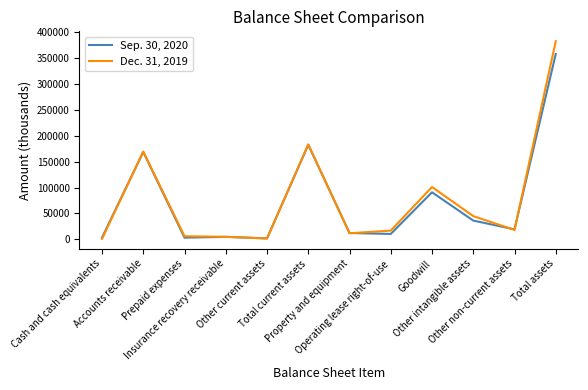

Is the value of Dec. 31, 2019 at Accounts receivable greater than the value of Sep. 30, 2020 at Other intangible assets?

Yes